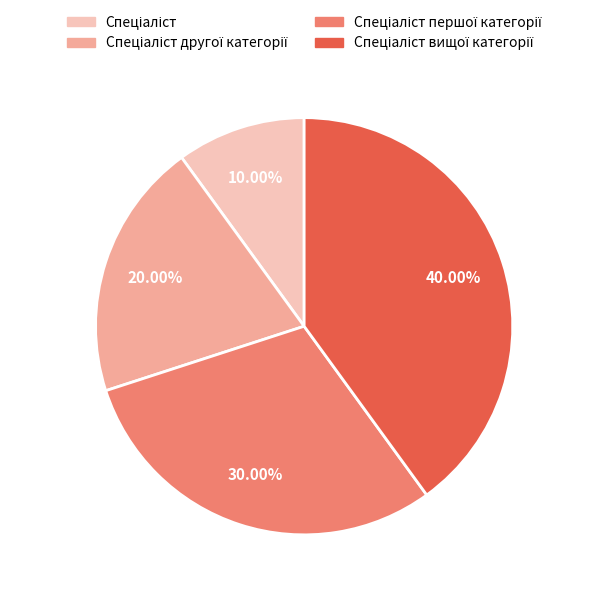

Does any single category account for the majority?

No